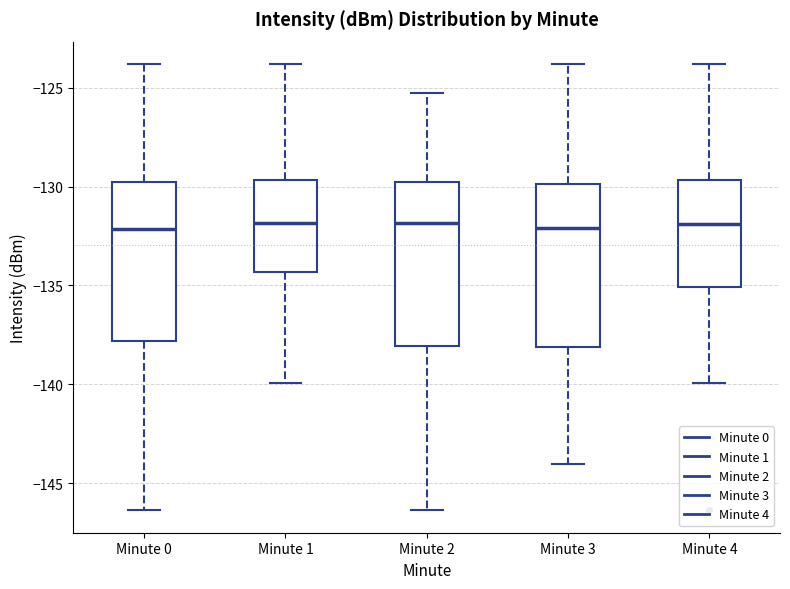

Reading left to right, read every box against the y-axis: the position of its median line, the range the box covers, and the ends of its whiskers. The values are not printed on the chart, so give them approximately, as read against the axis.

Minute 0: median -132.0, box -138.0 to -130.0, whiskers -146.5 to -124.0
Minute 1: median -132.0, box -134.5 to -129.5, whiskers -140.0 to -124.0
Minute 2: median -132.0, box -138.0 to -130.0, whiskers -146.5 to -125.5
Minute 3: median -132.0, box -138.0 to -130.0, whiskers -144.0 to -124.0
Minute 4: median -132.0, box -135.0 to -129.5, whiskers -140.0 to -124.0